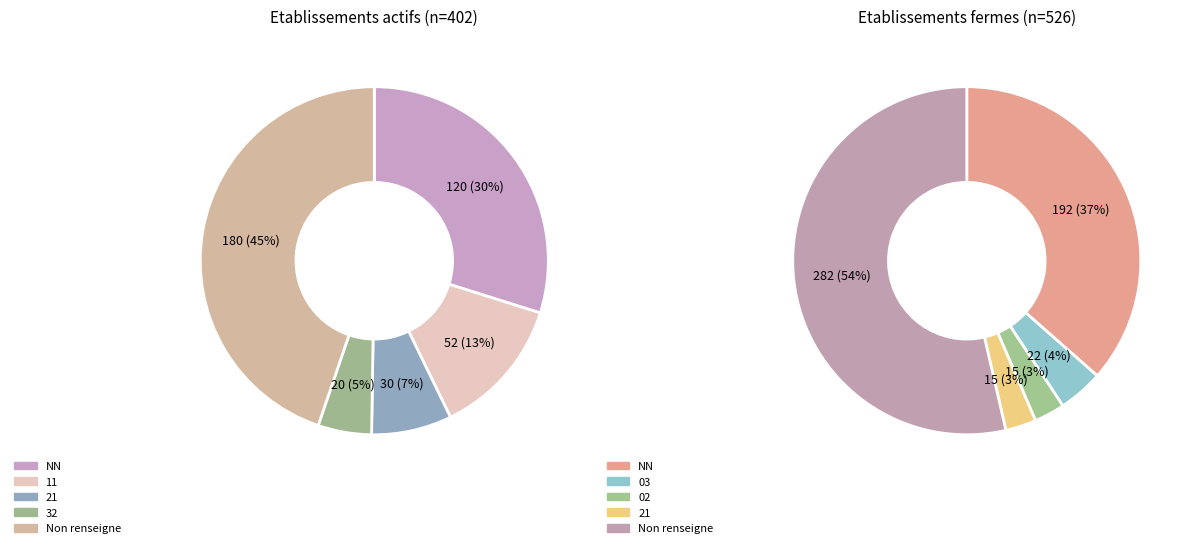

Which category has the smallest portion of the pie?

02